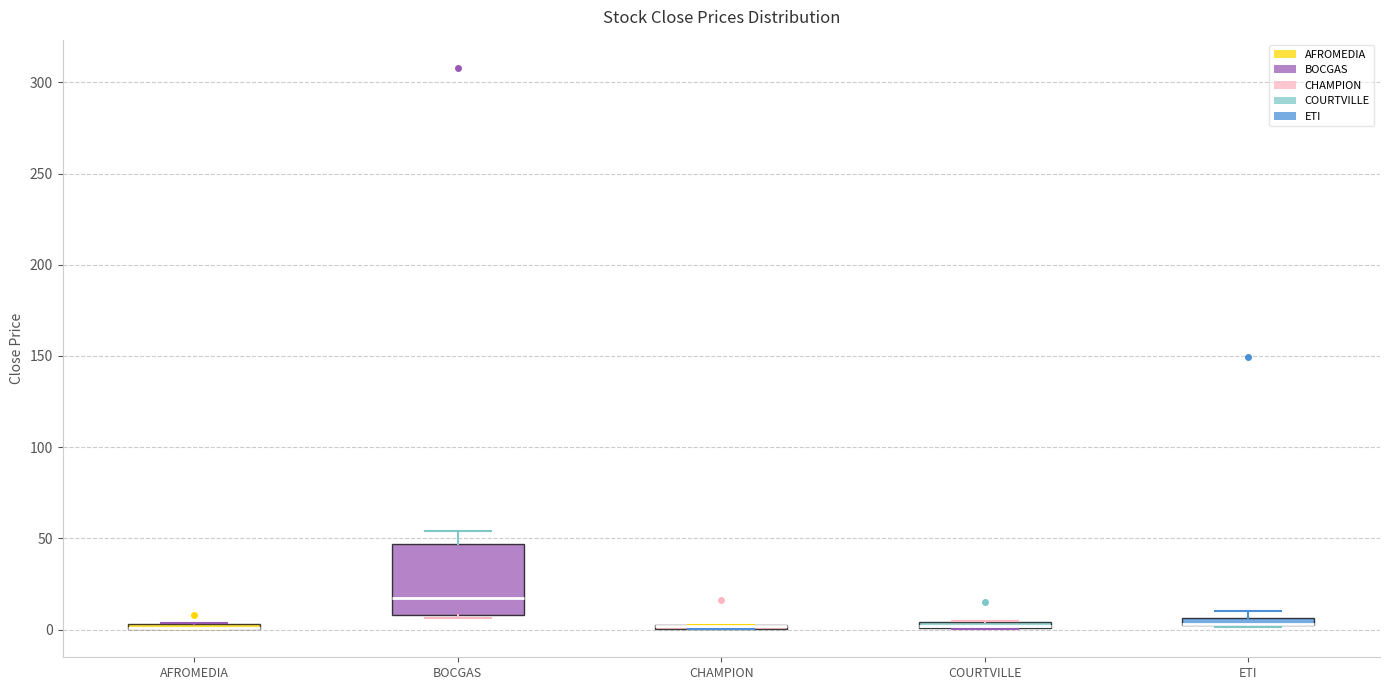

Where is the lower edge of the box for COURTVILLE on the y-axis? The values are not printed on the chart, so give them approximately, as read against the axis.

0